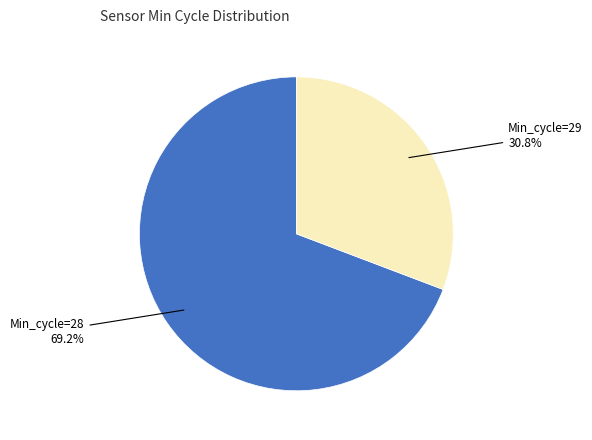

Does any single category account for the majority?

Yes